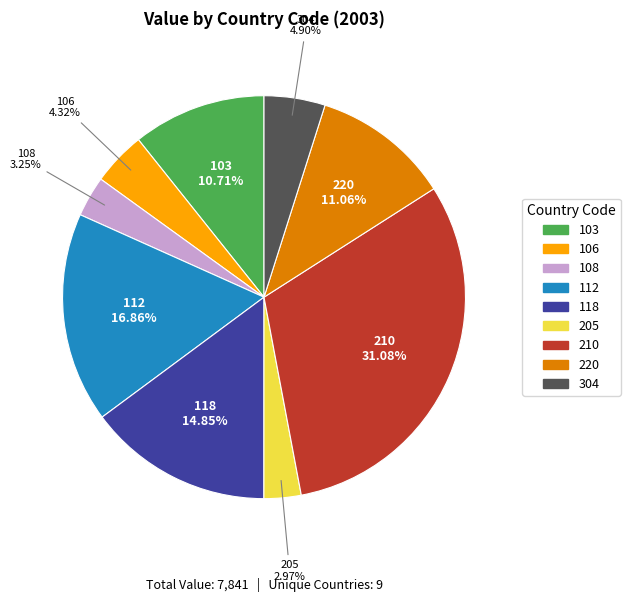

Which slice is the largest?

210